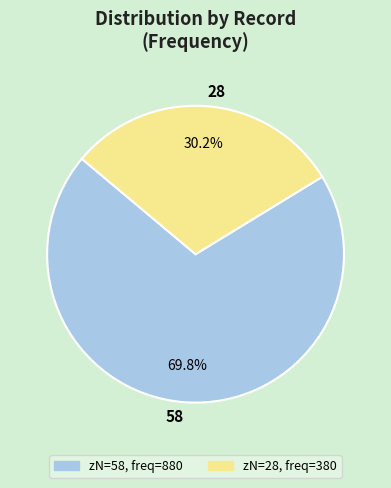

To the nearest percent, what is the difference between the largest and smallest slice percentages?

40%